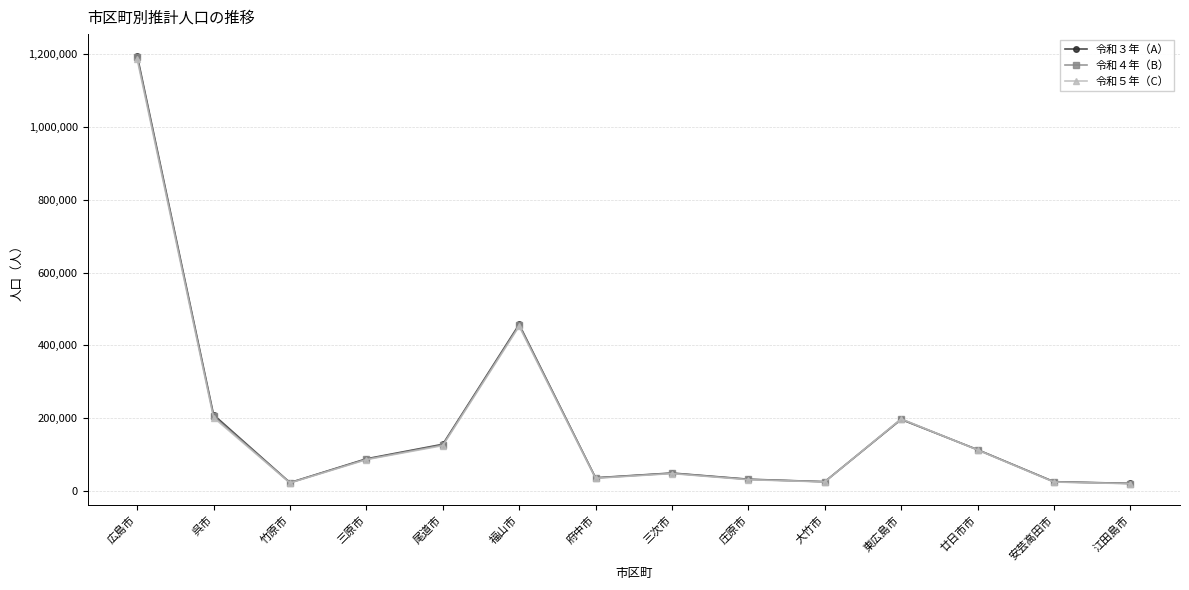

Where is the first local minimum for 令和３年（A）?

竹原市